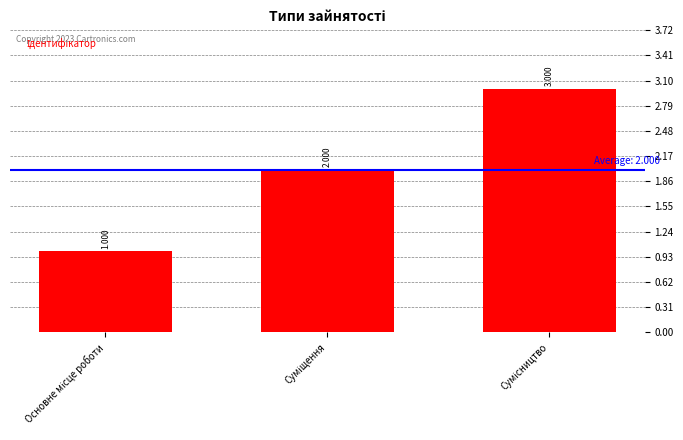

How many distinct data groups are displayed?

1